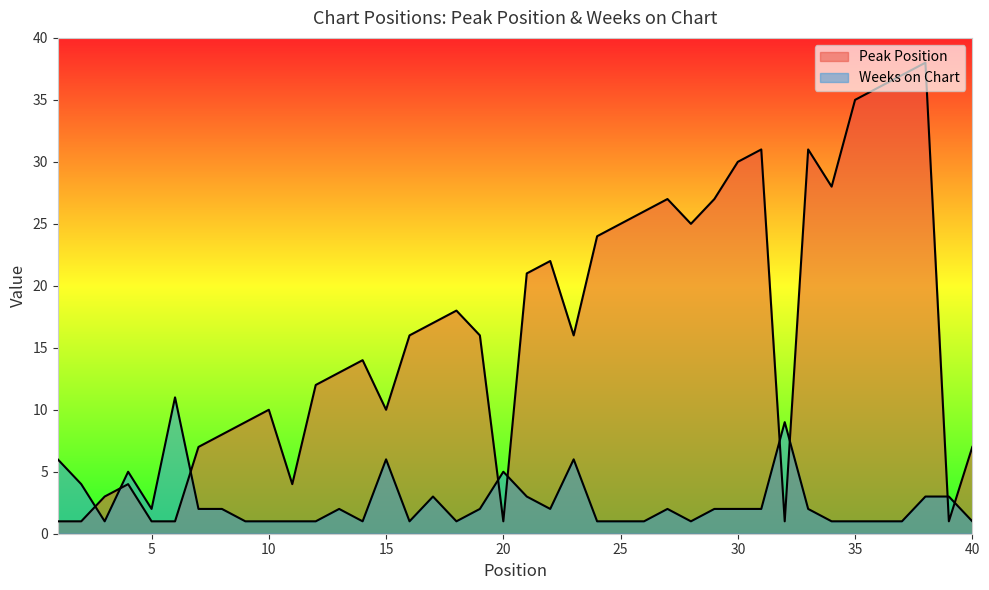

How many data points in Peak Position are less than 16?

19